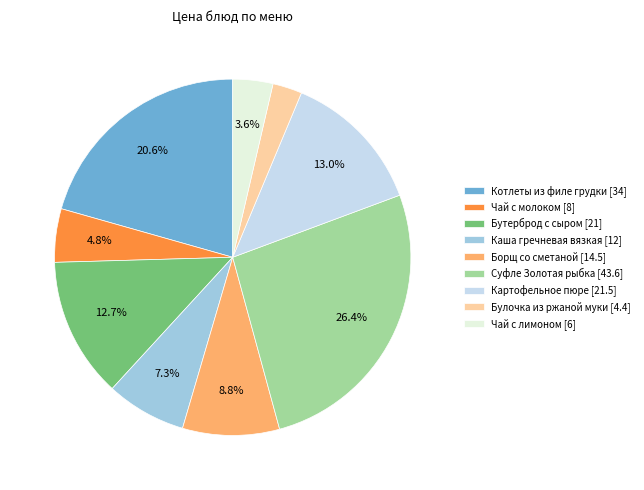

Is it true that Булочка из ржаной муки is 3% of the pie?

True